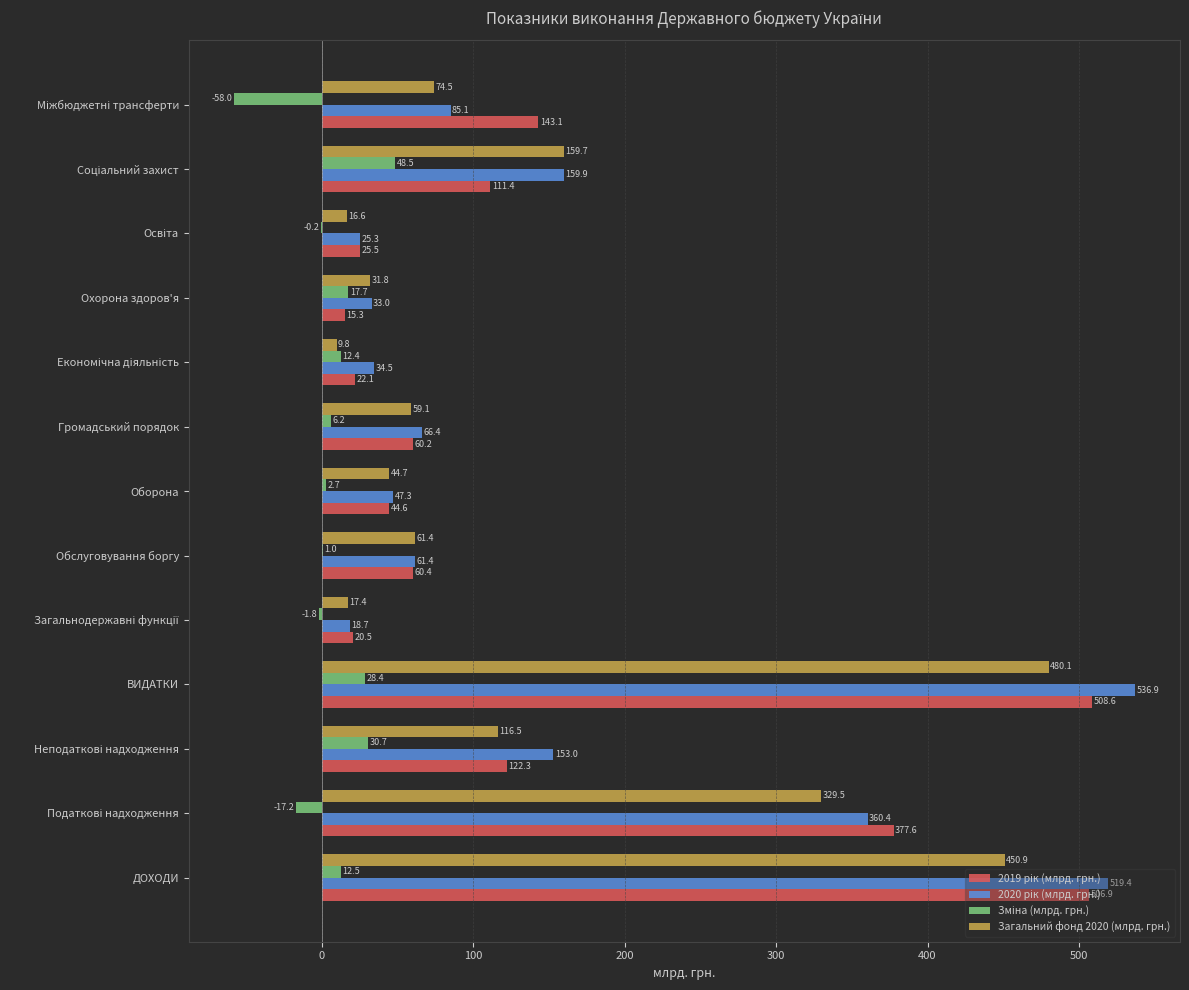

At which category is the sum across all series the highest?

ВИДАТКИ